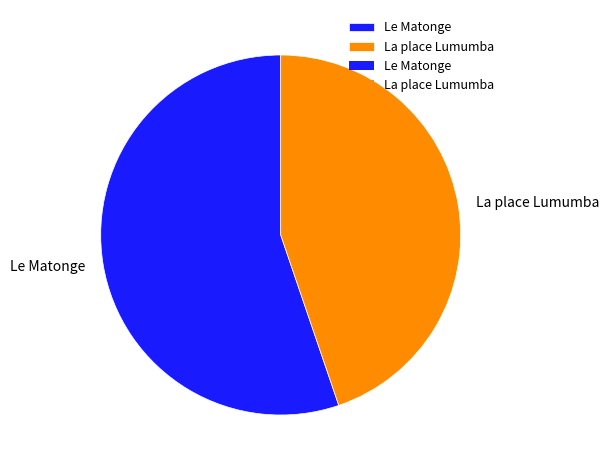

How many segments does this pie chart have?

2